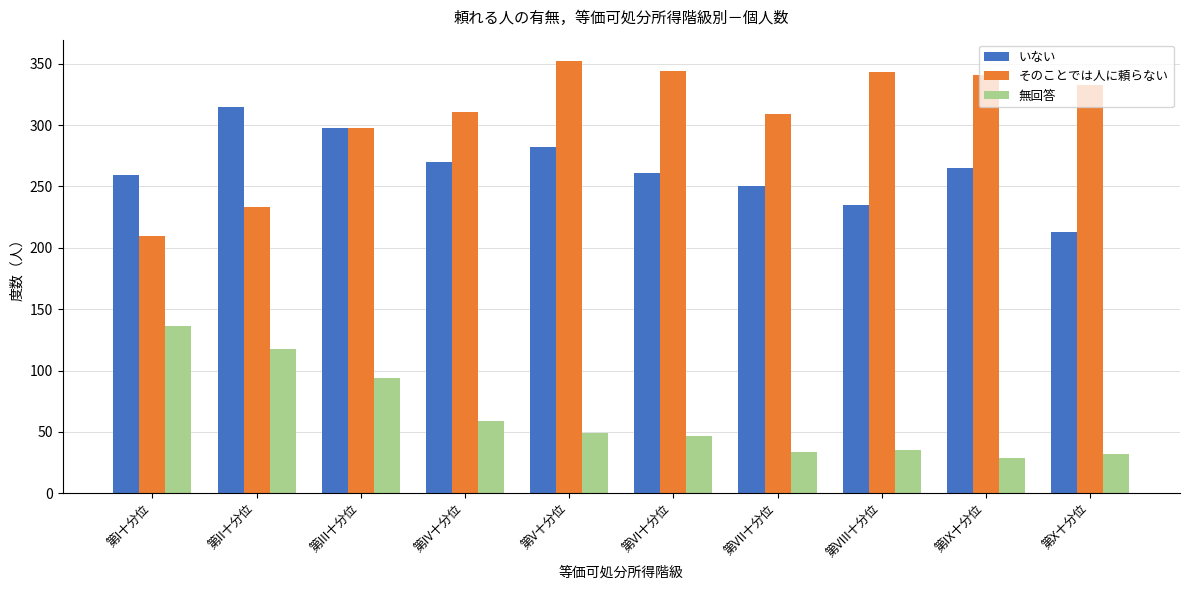

Which series has the widest spread of values?

そのことでは人に頼らない